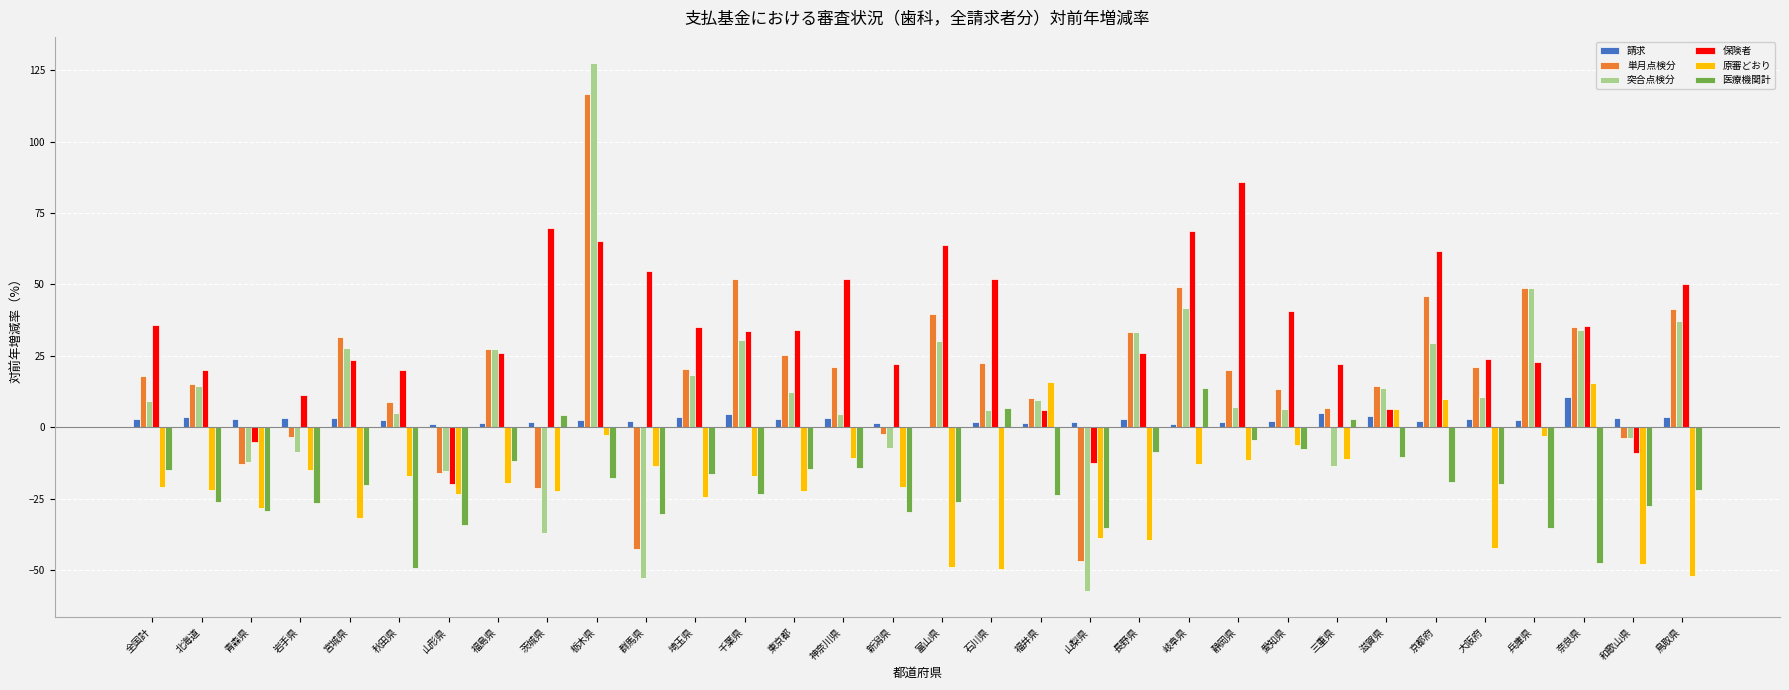

Which series changed the most between 山形県 and 福島県?

保険者